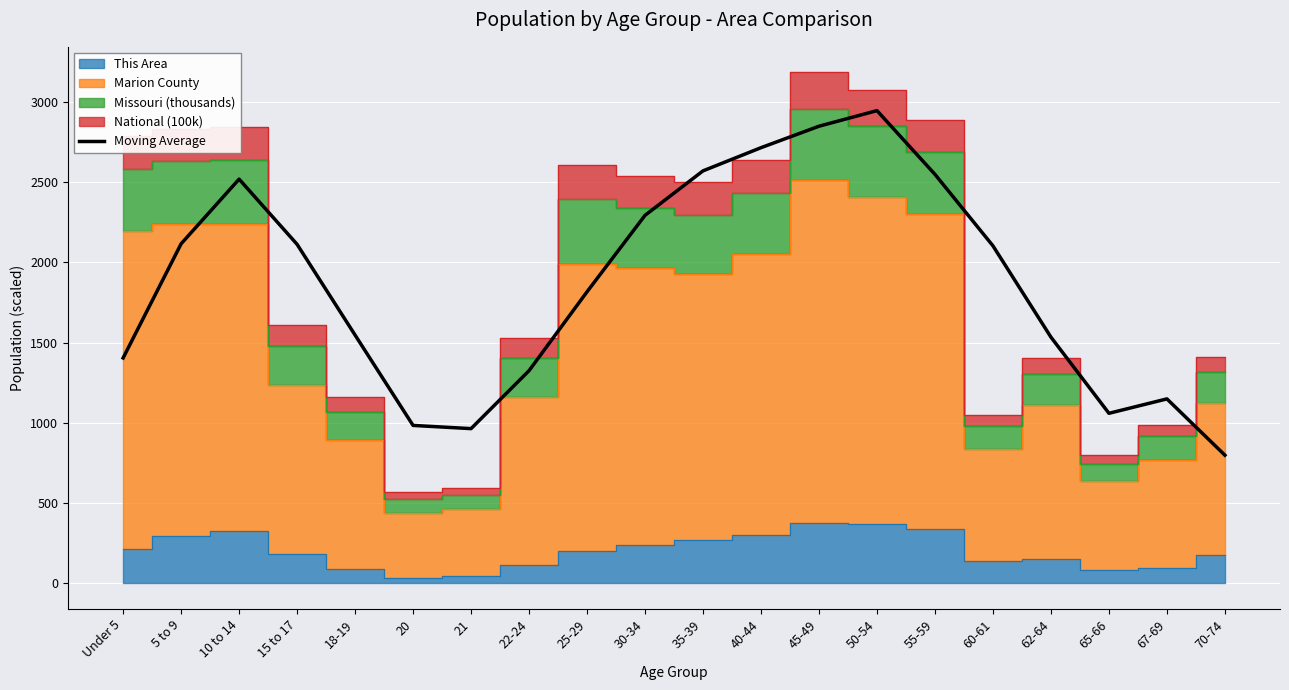

How many categories are shown in the chart?

20